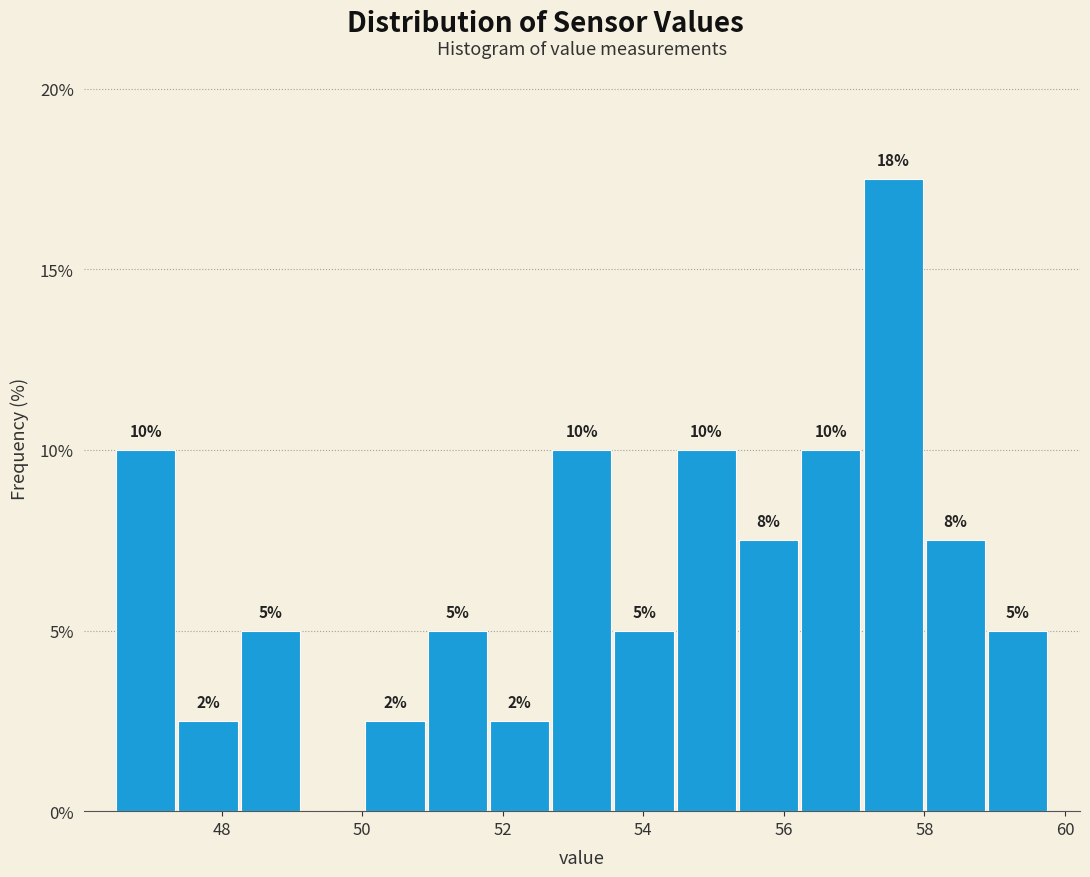

Over which range of the x-axis is the bar tallest?

57.2 to 58.0